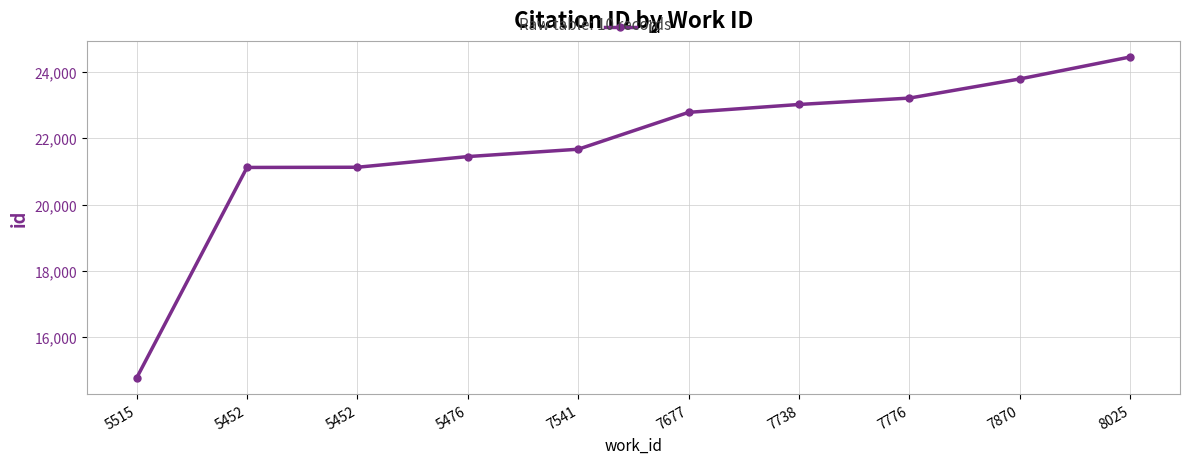

Count the number of data series in this chart.

1